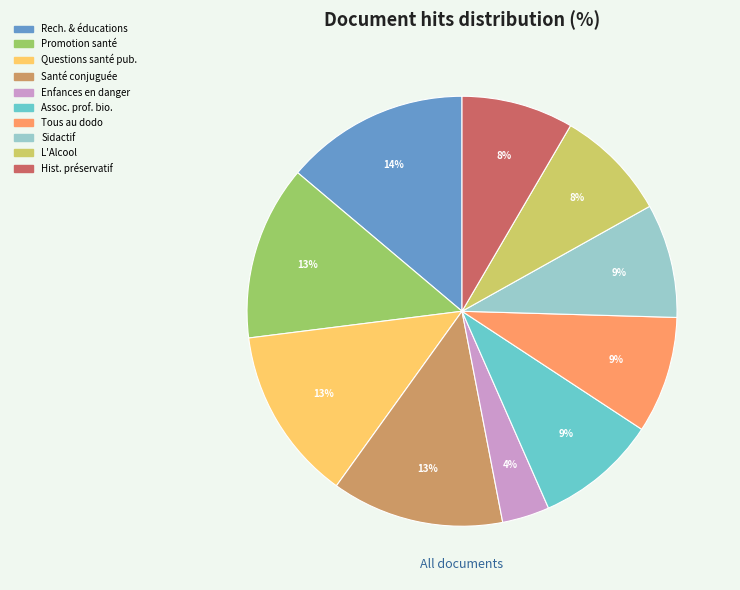

True or false: Sidactif accounts for 1% of the total.

False